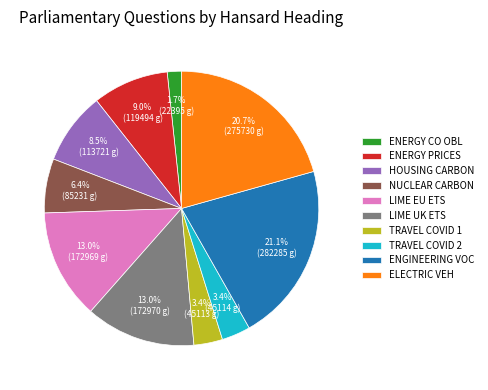

Is ENGINEERING VOC the majority of the pie?

No